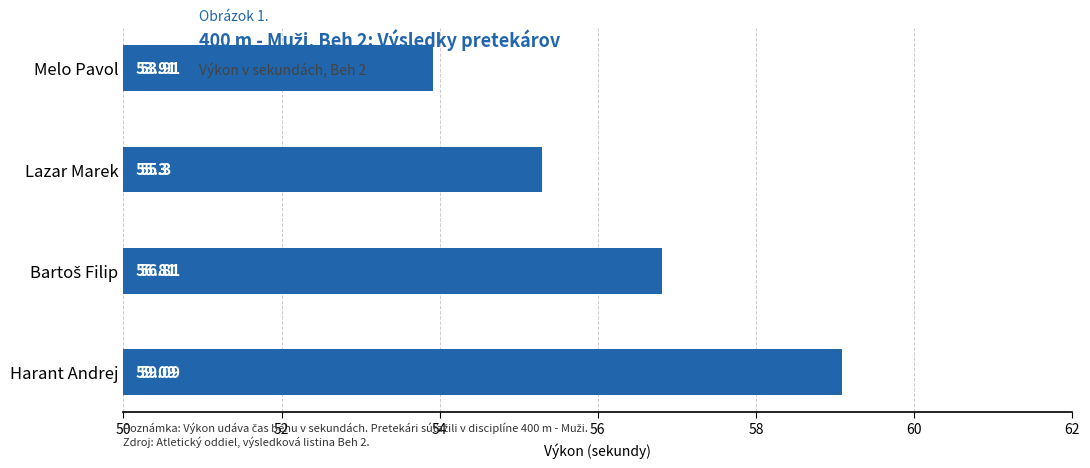

What is the value of the 1st bar from the left?

3.9